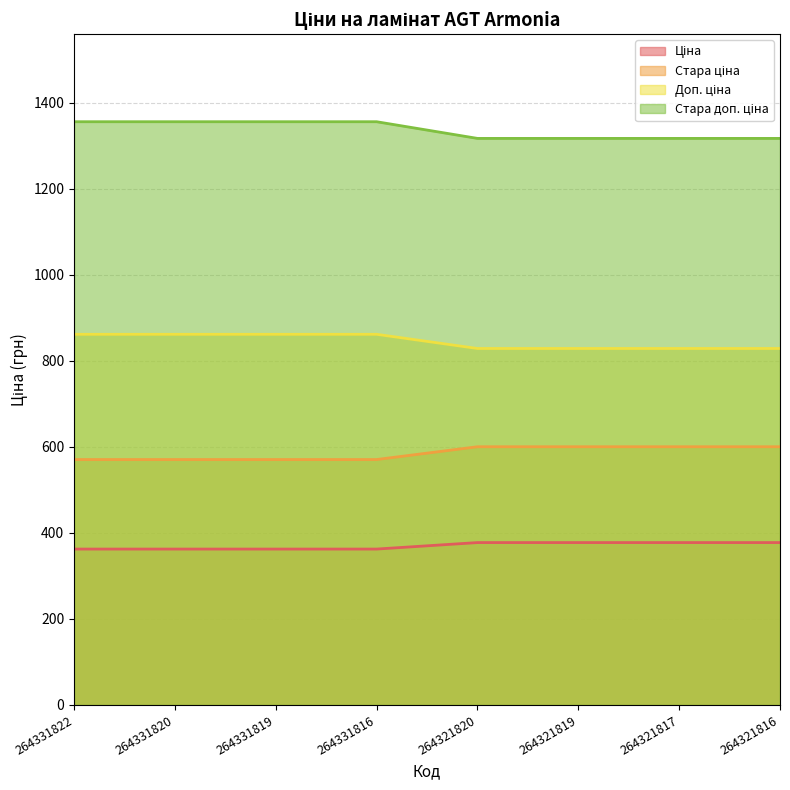

At which category is the sum across all series the highest?

264331822